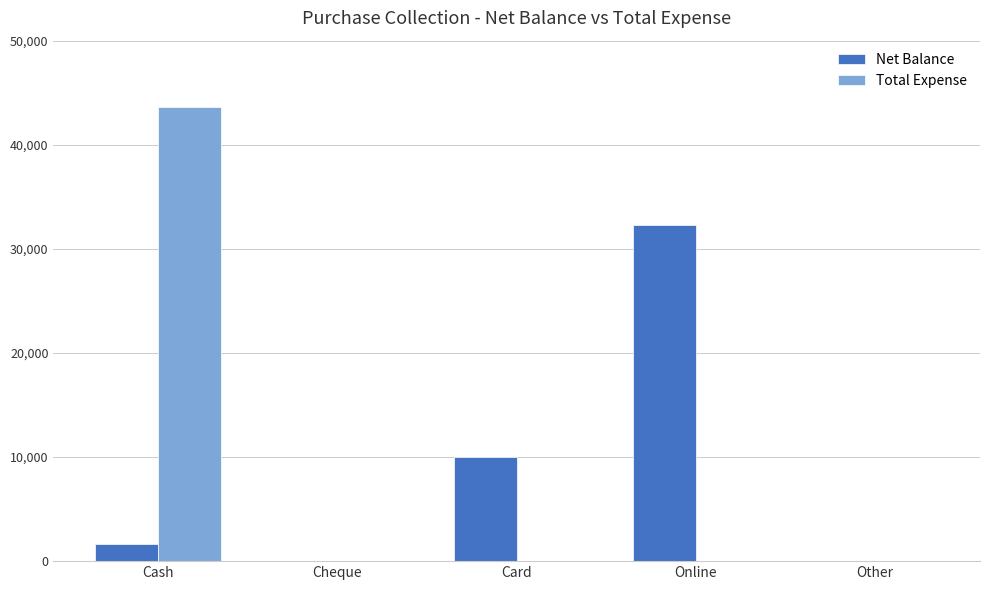

The Total Expense series shows 63482 at Cash. True or false?

False